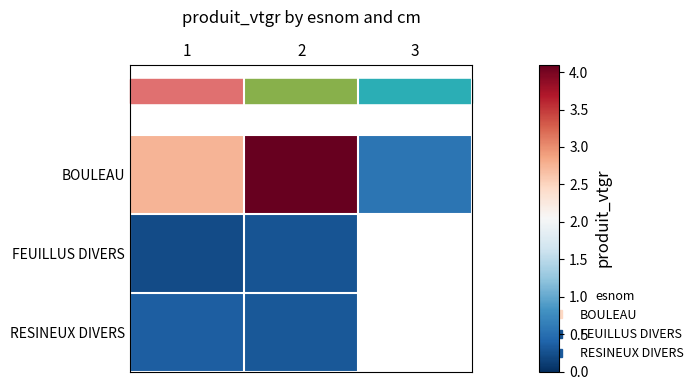

Between 1 and 2, which series saw the biggest shift?

BOULEAU